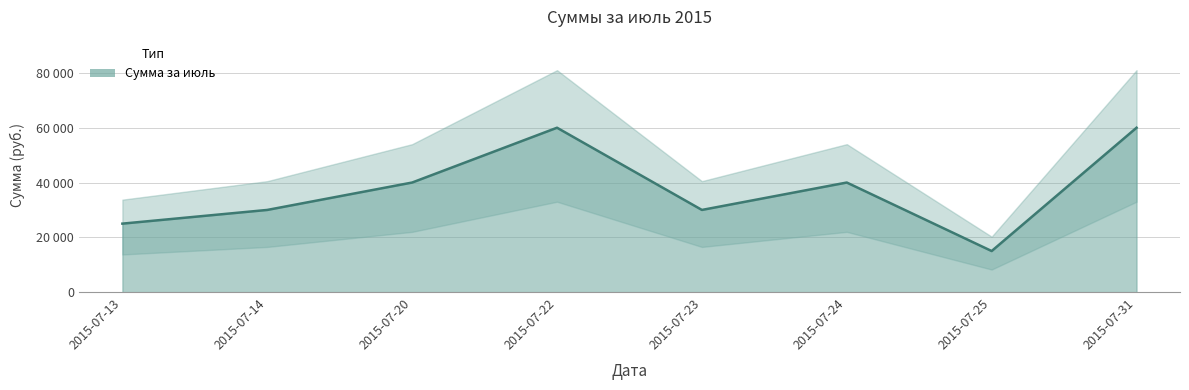

What is the change in value from 2015-07-14 to 2015-07-24?

+10000